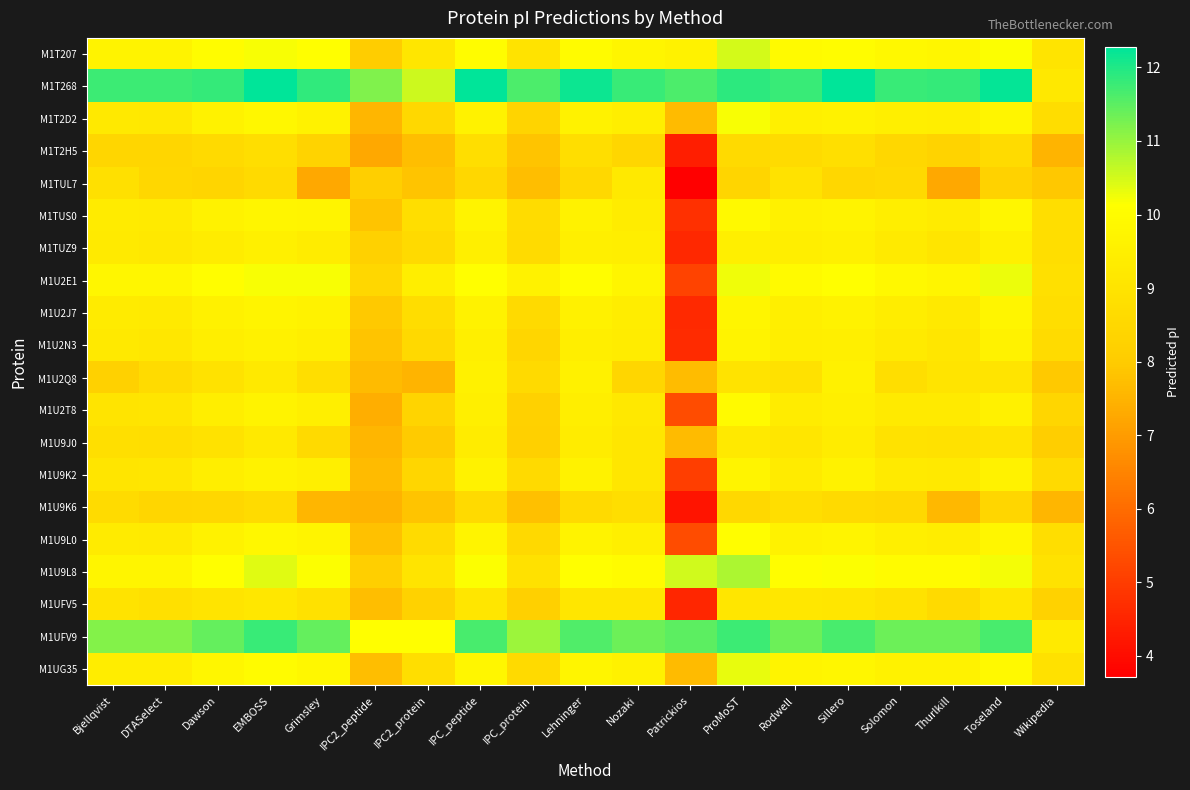

Between Patrickios and Rodwell, which series saw the biggest shift?

M1TUL7